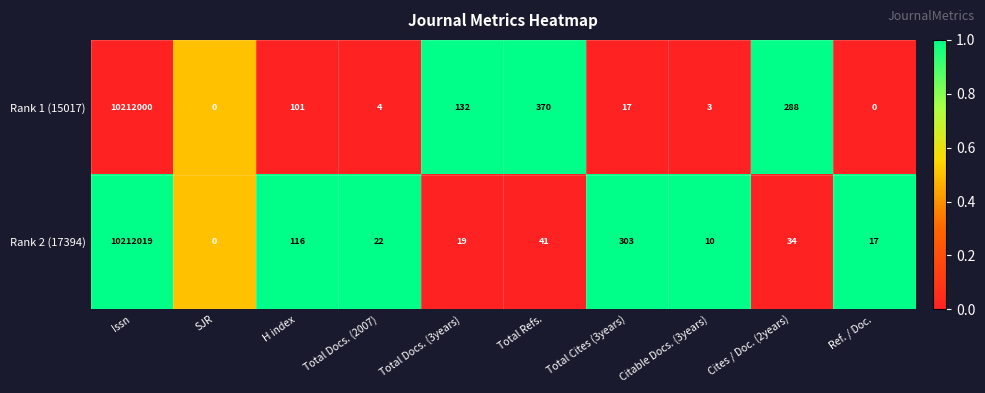

What is the sum of the Rank 2 (17394) values at Cites / Doc. (2years) and H index?

150